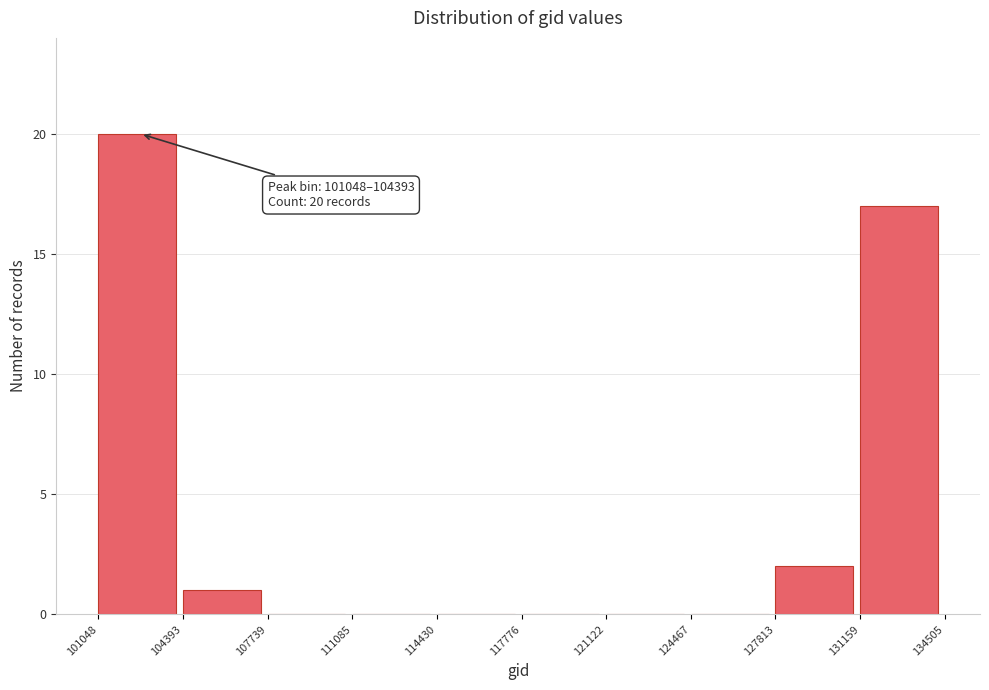

Over which range of the x-axis is the bar tallest?

101048 to 104393